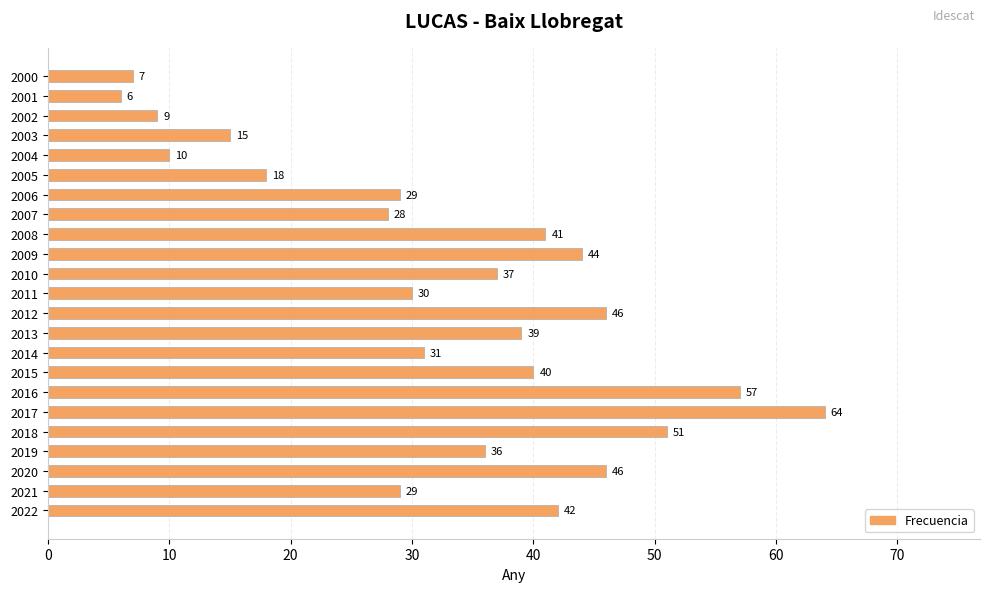

What is the difference between the second highest and second lowest values?

50